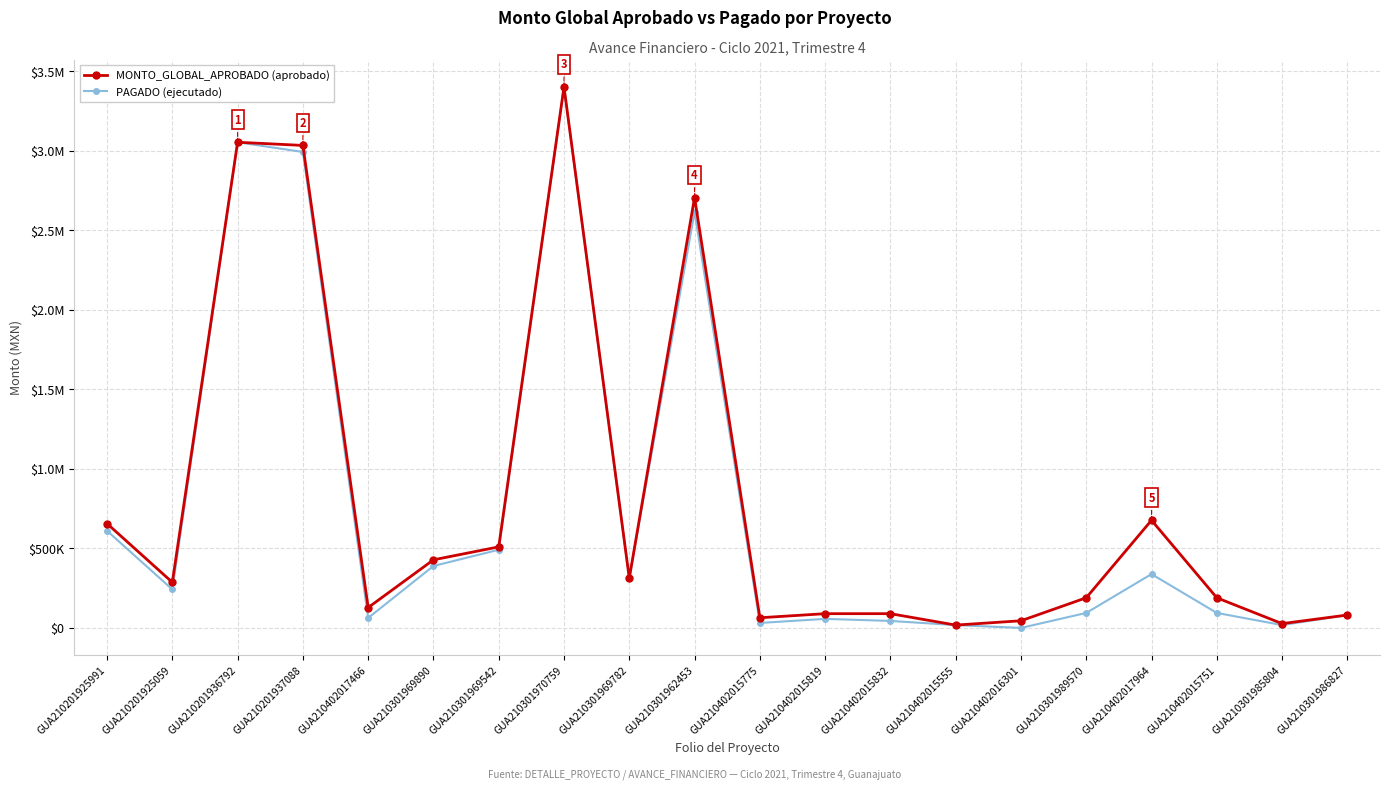

Reading right to left, transcribe all the data shown in this chart.

MONTO_GLOBAL_APROBADO: 81201.2	27033.8	189643.1	677201.0	189643.1	45056.2	17903.9	89700.0	89700.0	64000.0	2707098.5	313191.6	3403143.8	509778.3	428407.2	128000.0	3034916.8	3054919.6	286770.2	656274.4
PAGADO: 81101.2	18022.5	94313.1	338600.5	94313.1	0.0	17882.7	43985.9	56947.0	31321.3	2615726.5	312443.3	3401570.8	491673.7	389554.6	62642.5	2993680.3	3054919.5	242240.2	610934.0